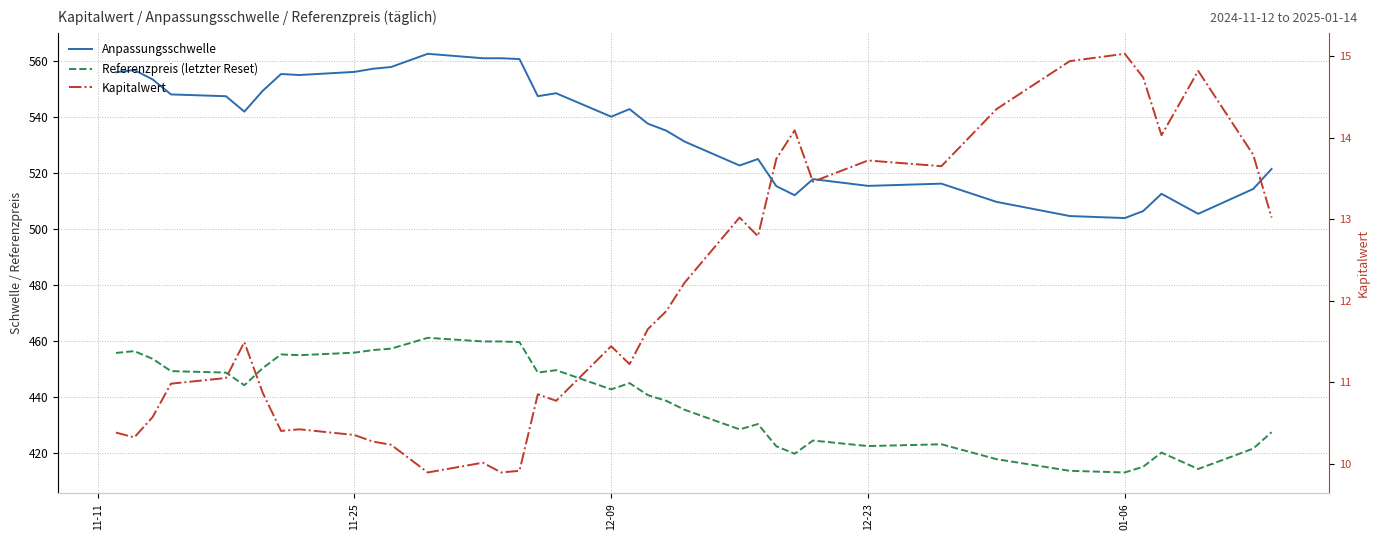

List the series in order of their overall mean, lowest first.

Kapitalwert, Referenzpreis (letzter Reset), Anpassungsschwelle